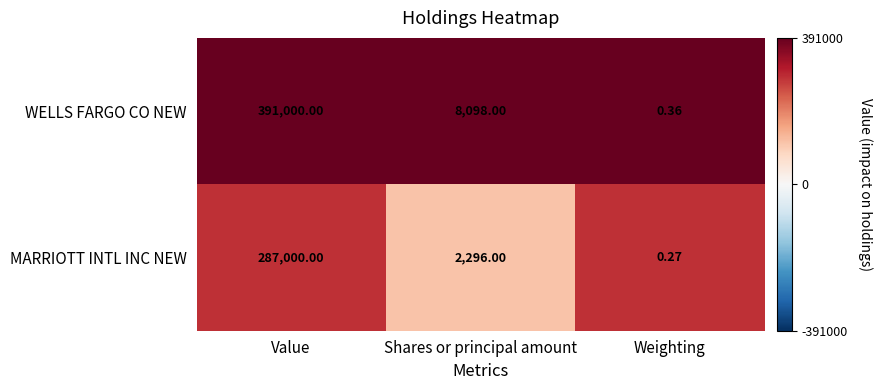

At how many categories does at least one series exceed 0?

3